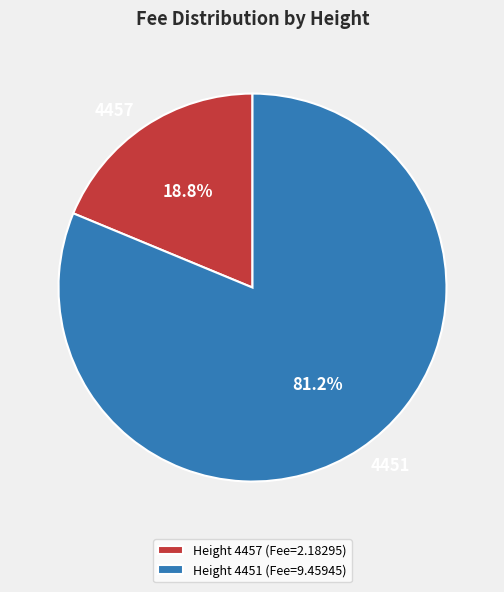

How many slices are in this pie chart?

2